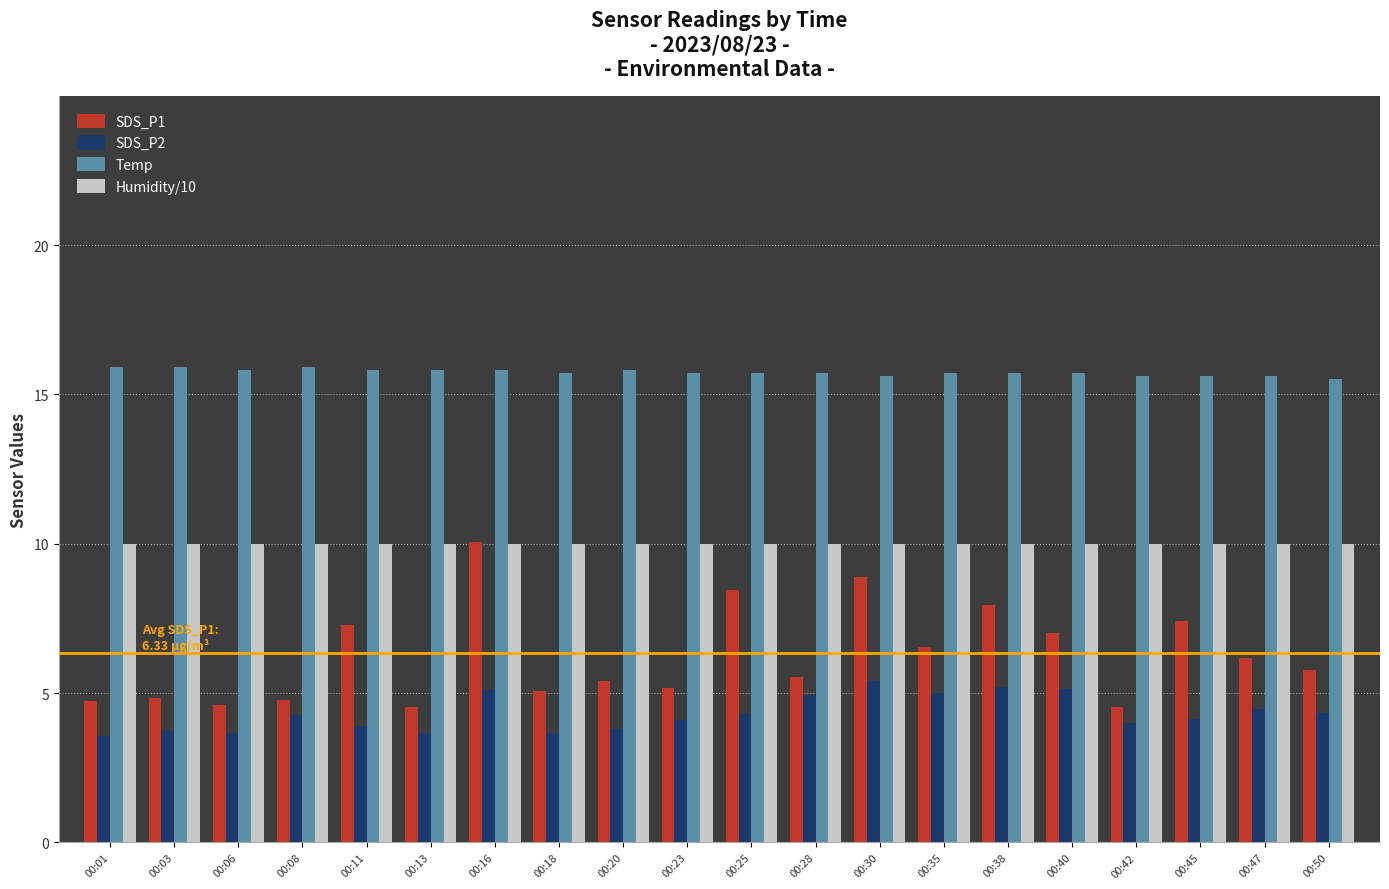

The Temp series shows 24.9 at 00:28. True or false?

False